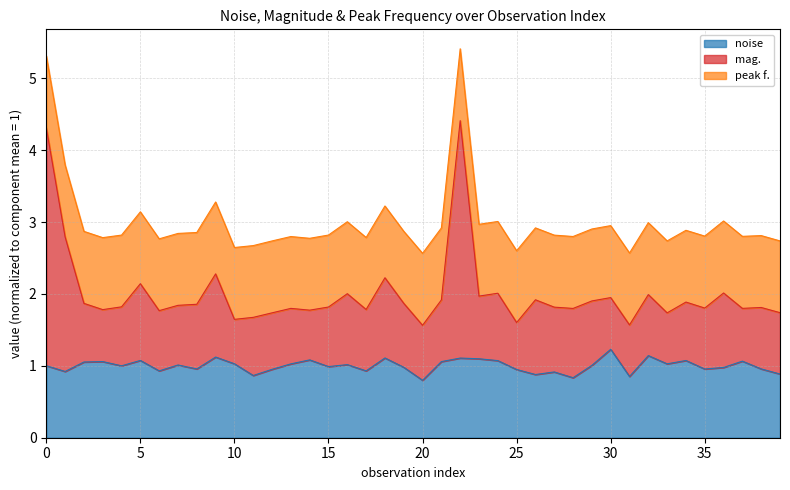

What is the total value across all series at 35?

2.8